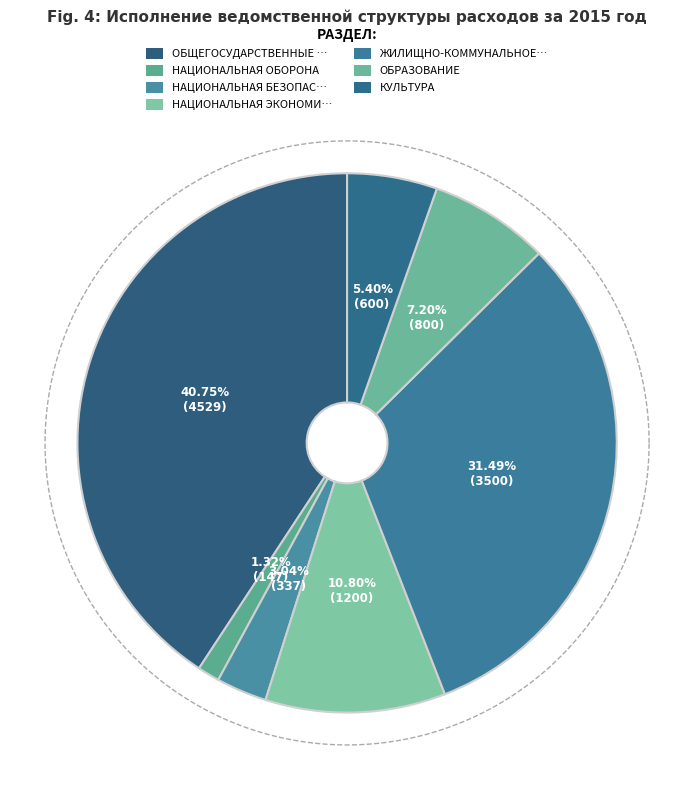

Is there a majority slice in this chart?

No